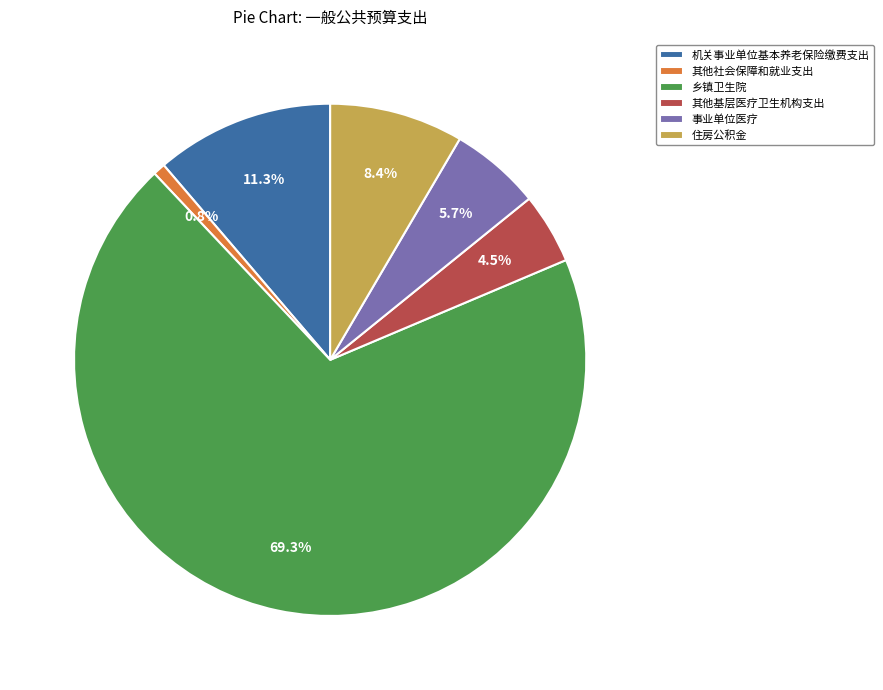

What is the majority slice?

乡镇卫生院